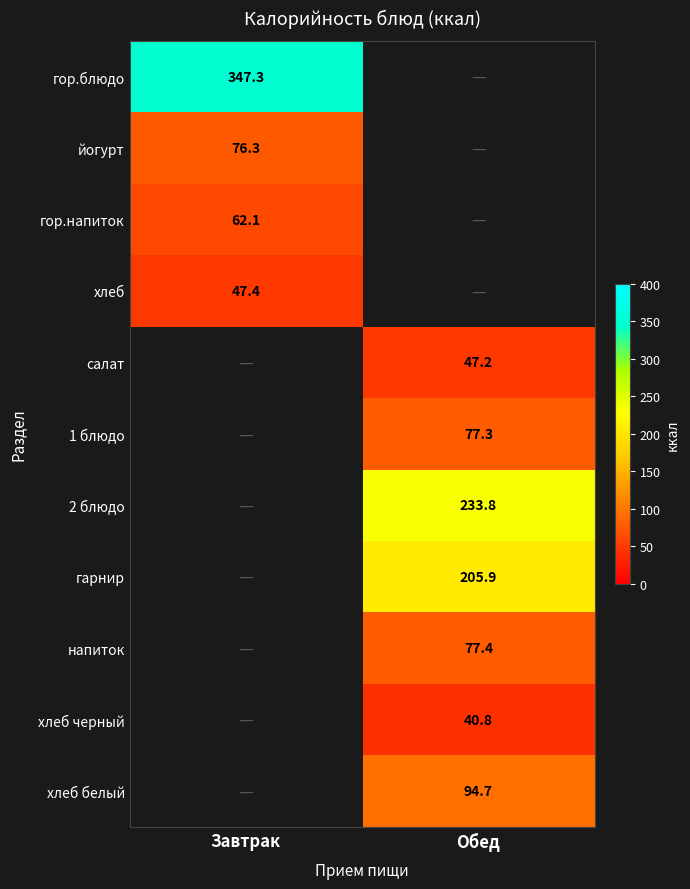

Which label corresponds to the largest value in the chart?

Завтрак